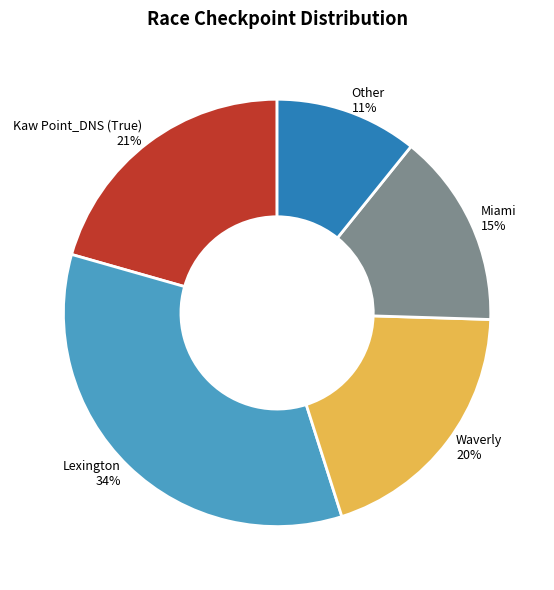

How many segments does this pie chart have?

5